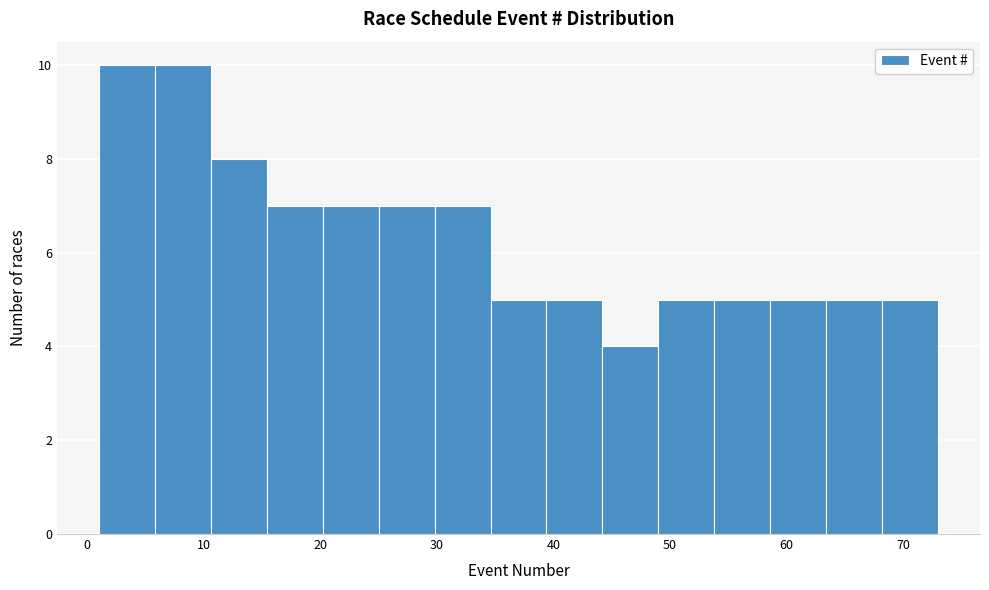

Reading left to right, list every bar in this chart as the range it spans on the x-axis followed by its height. Neither the bar edges nor the heights are printed on the chart, so give them approximately, as read against the axes.

1.0 to 5.8: 10
5.8 to 10.6: 10
10.6 to 15.4: 8
15.4 to 20.2: 7
20.2 to 25.0: 7
25.0 to 29.8: 7
29.8 to 34.6: 7
34.6 to 39.4: 5
39.4 to 44.2: 5
44.2 to 49.0: 4
49.0 to 53.8: 5
53.8 to 58.6: 5
58.6 to 63.4: 5
63.4 to 68.2: 5
68.2 to 73.0: 5